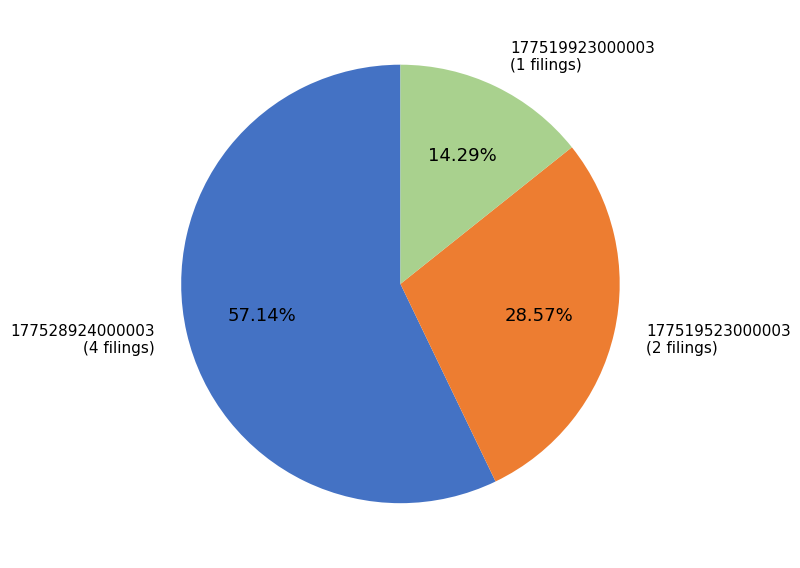

Rank the categories by value from highest to lowest.

177528924000003, 177519523000003, 177519923000003